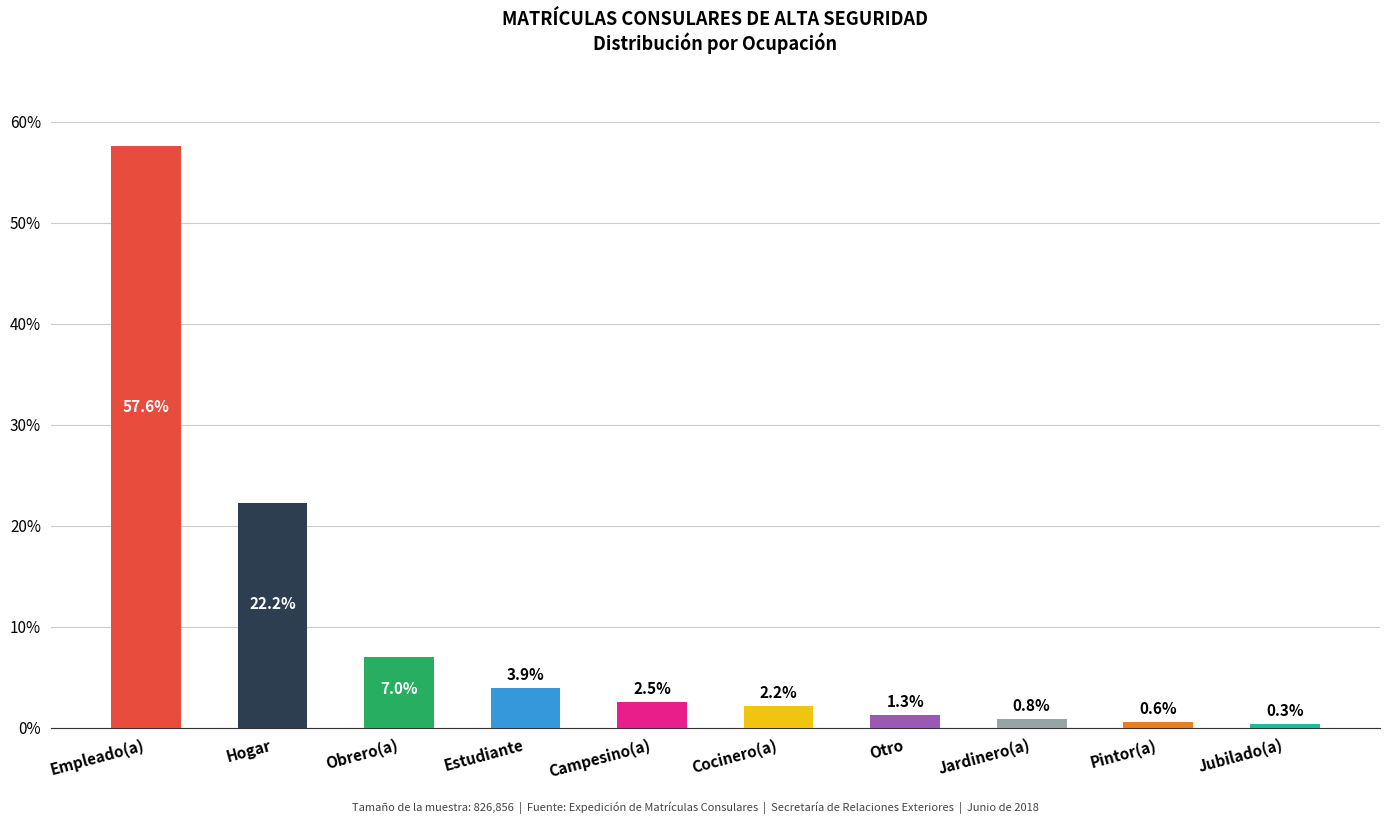

Does the chart contain any negative values?

No